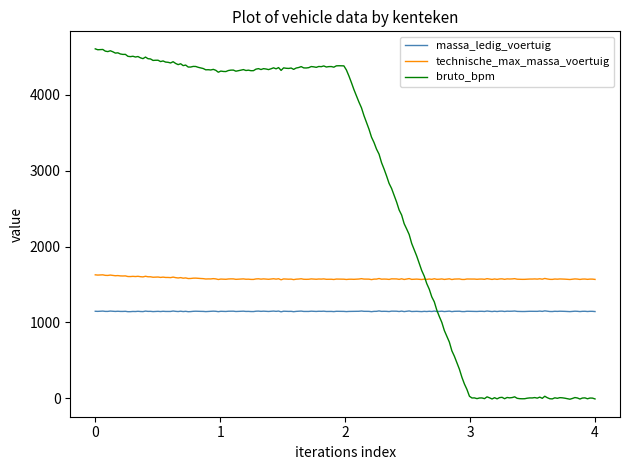

What is the greatest value displayed?

4607.6